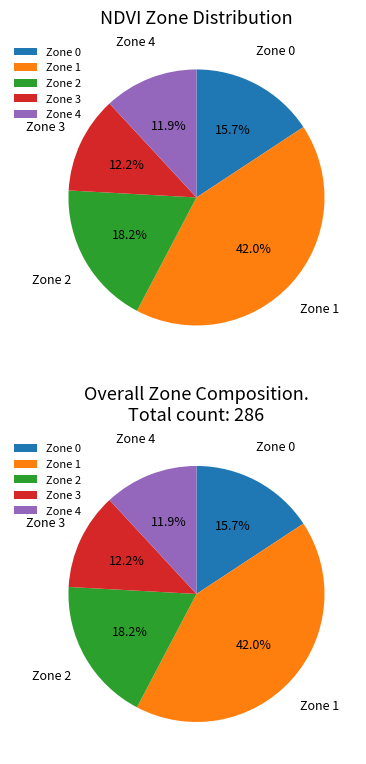

Which has a higher value, Zone 3 or Zone 0?

Zone 0